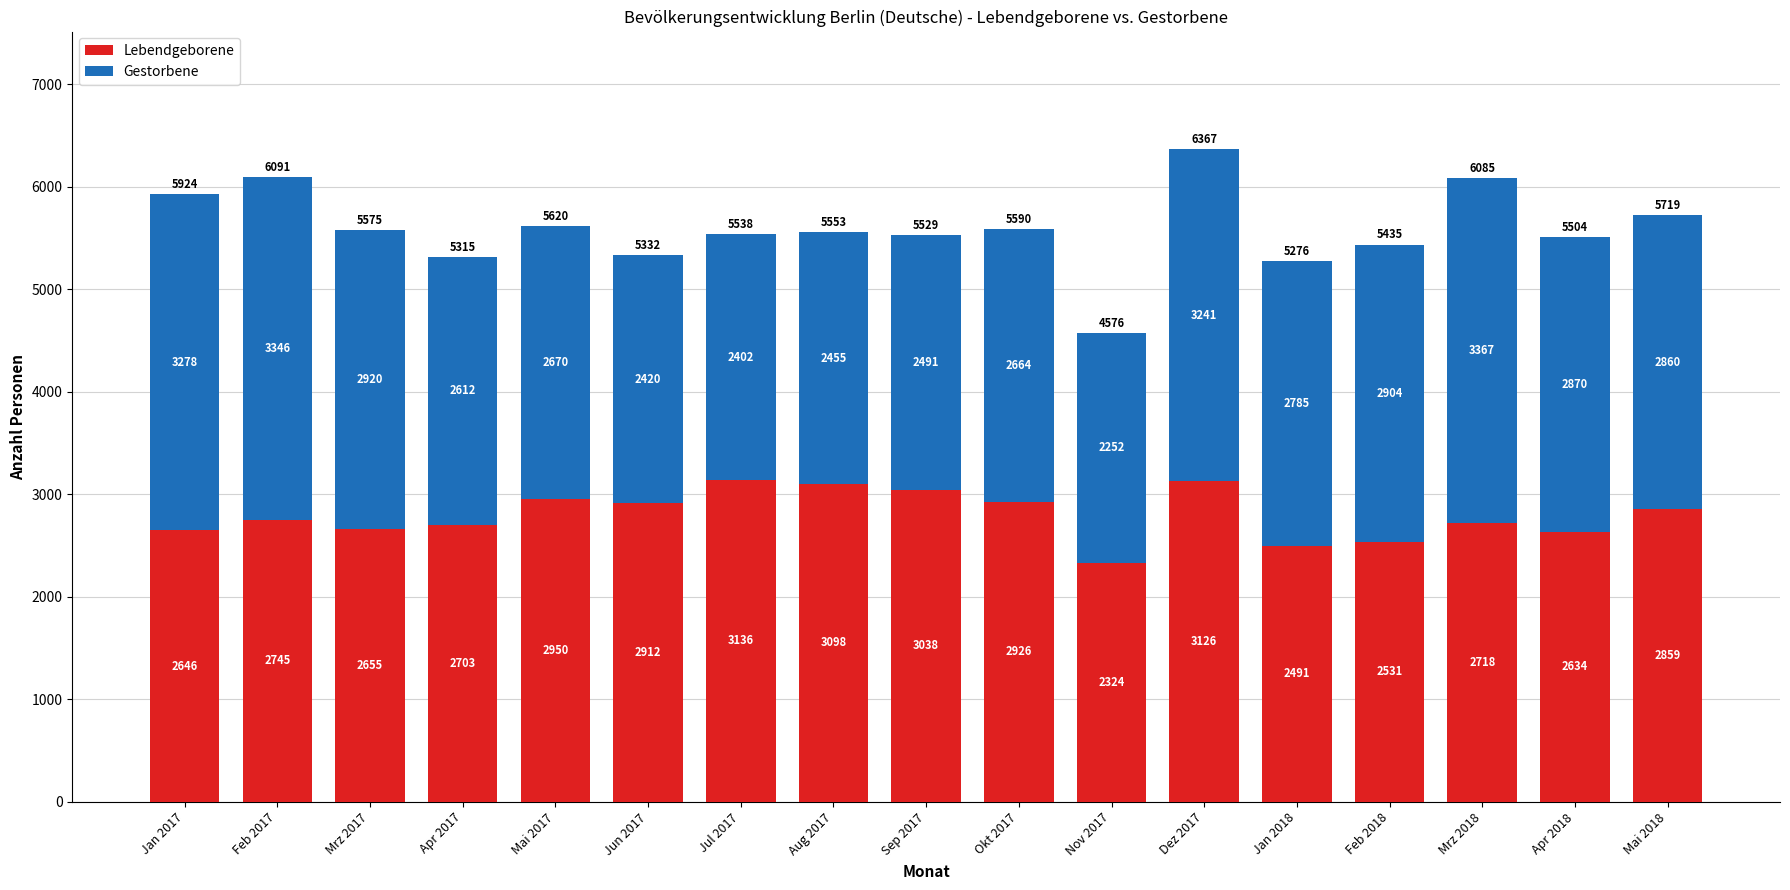

What is the lowest value of the Lebendgeborene series?

2324